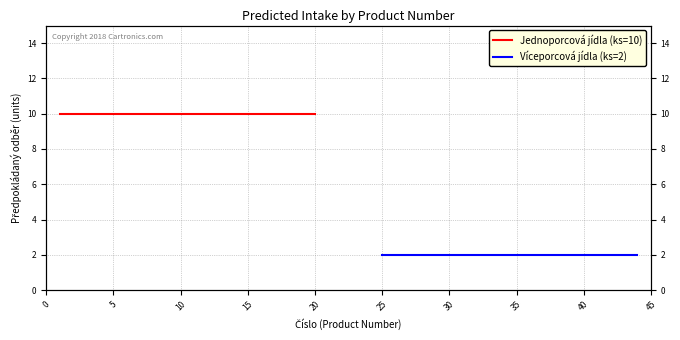

What is the smallest value displayed?

2